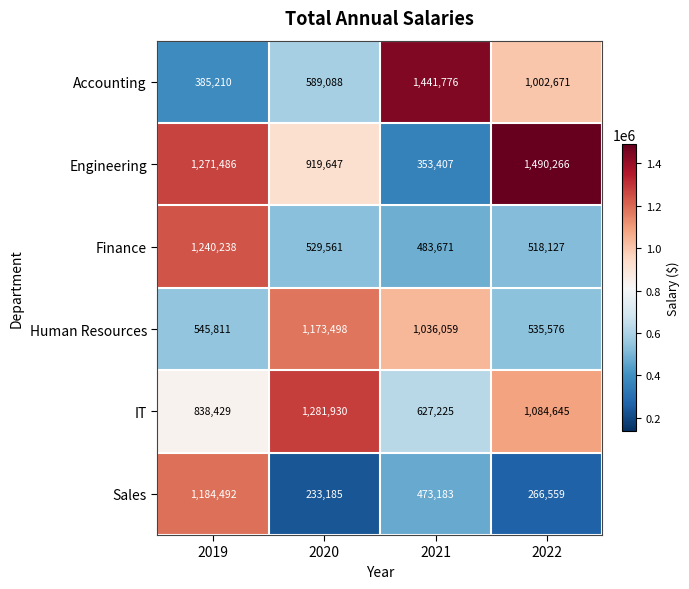

Reading right to left, transcribe all the data shown in this chart.

Accounting: 1002671	1441776	589088	385210
Engineering: 1490266	353407	919647	1271486
Finance: 518127	483671	529561	1240238
Human Resources: 535576	1036059	1173498	545811
IT: 1084645	627225	1281930	838429
Sales: 266559	473183	233185	1184492